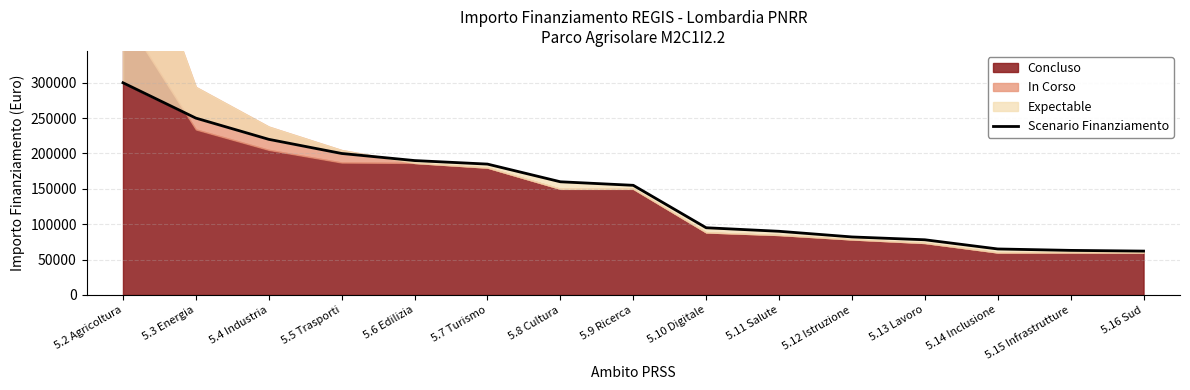

What is the greatest value displayed?

300000